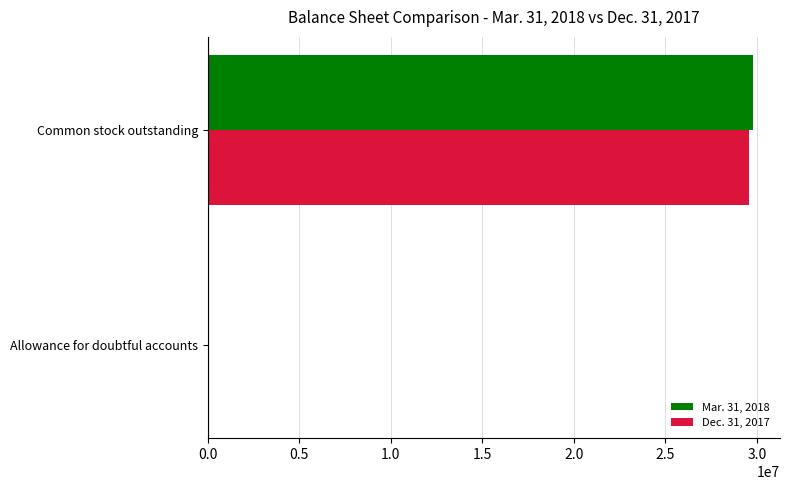

True or false: Dec. 31, 2017 has a value of 29595473 at Common stock outstanding.

True